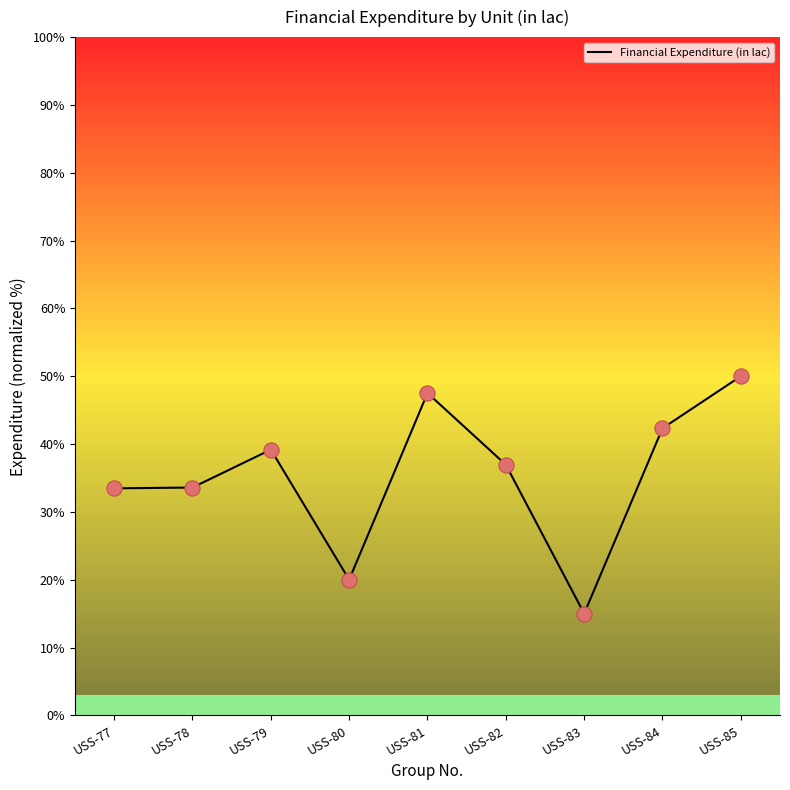

What is the change in value from USS-78 to USS-81?

+13.9